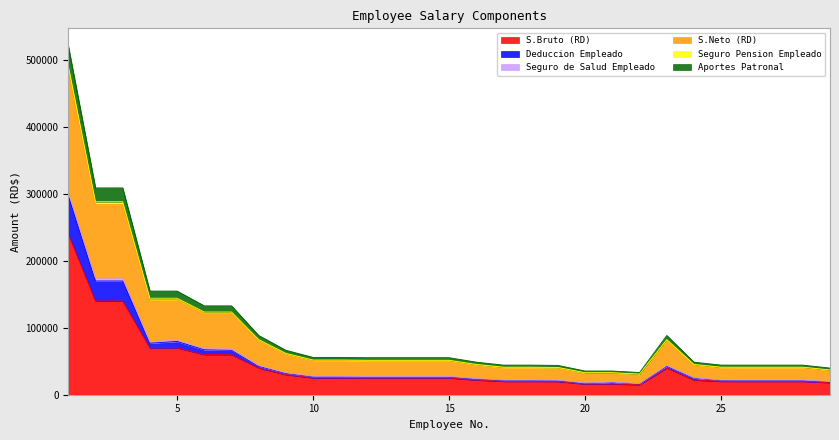

Where is the first local minimum for Aportes Patronal?

22